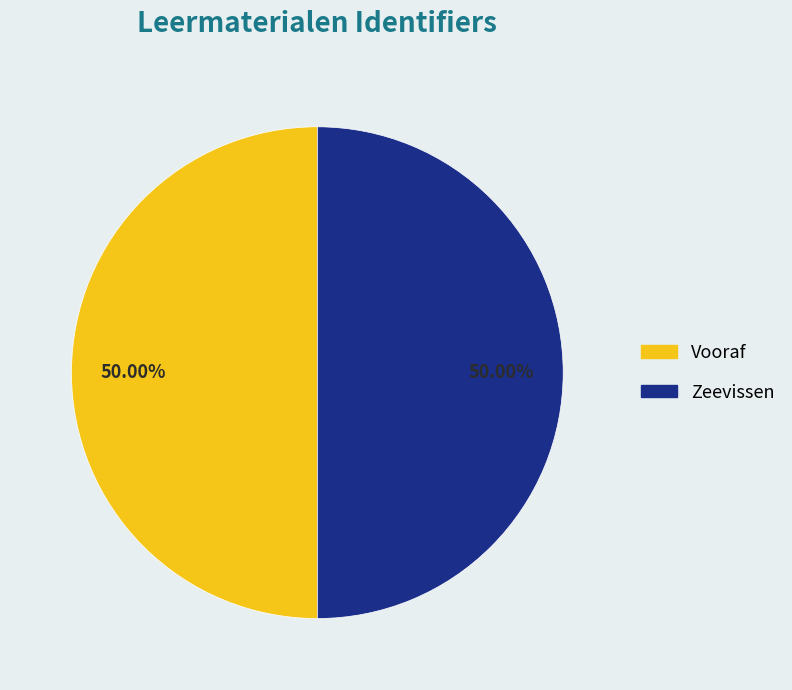

What is the ratio of the value at Zeevissen to the value at Vooraf?

1.0